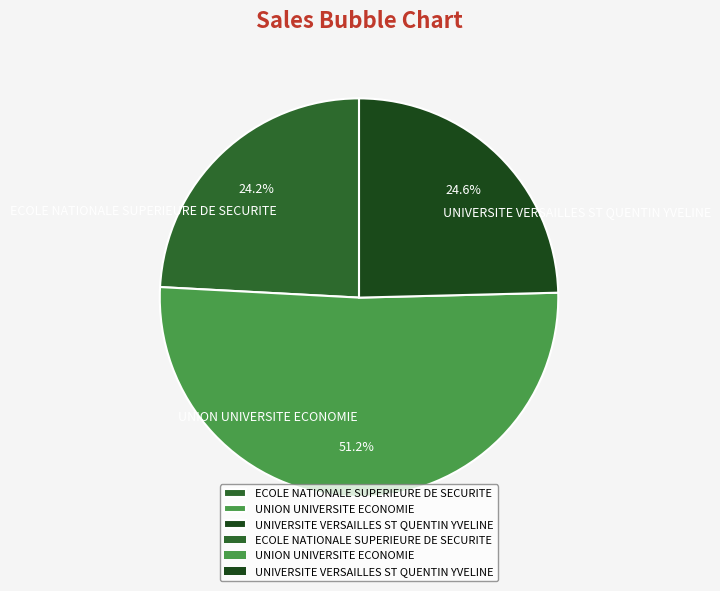

What percentage is NOT represented by UNION UNIVERSITE ECONOMIE?

48.8%